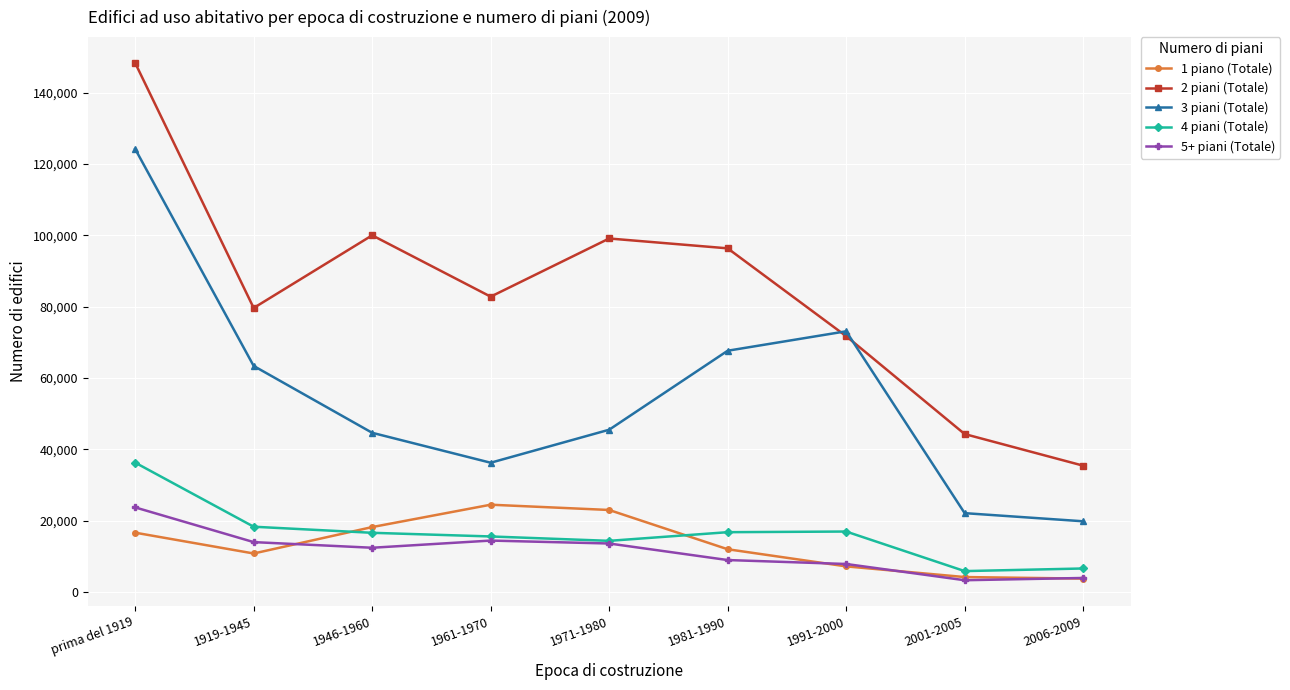

Which series has the largest total across all categories?

2 piani (Totale)